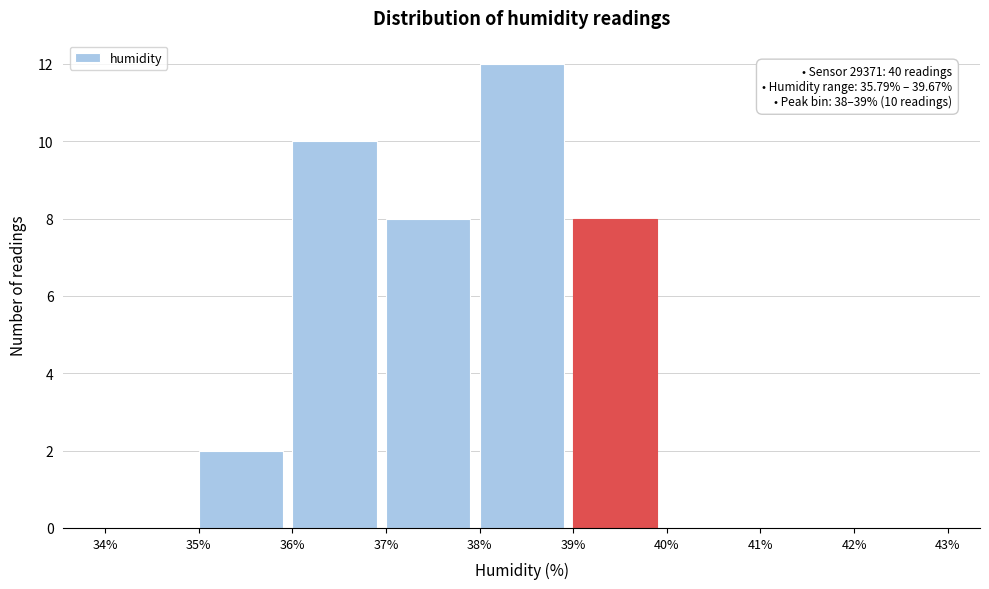

Over which range of the x-axis is the bar tallest?

38% to 39%